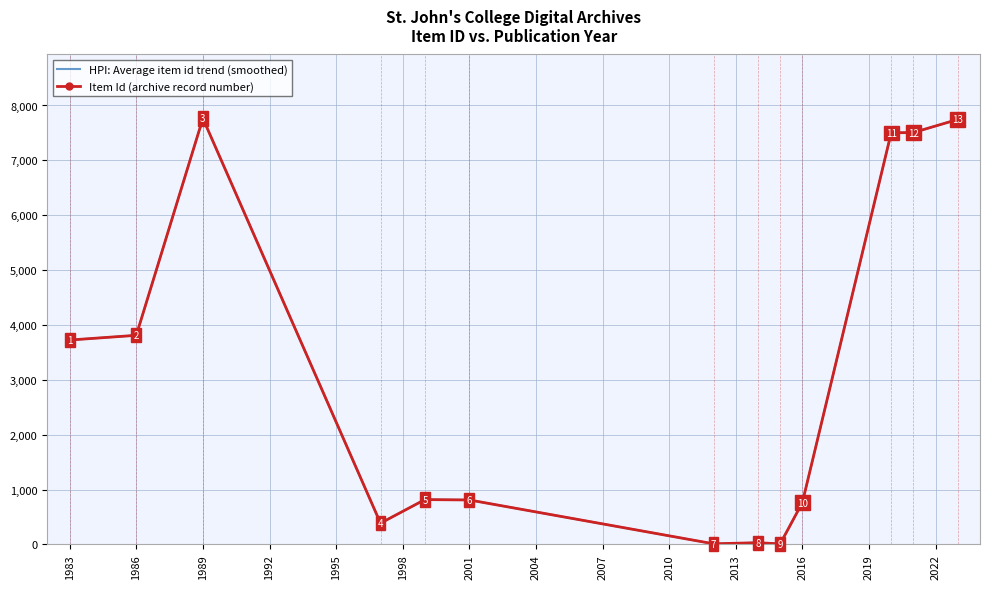

What is the change in value from 1997 to 2012?

-376